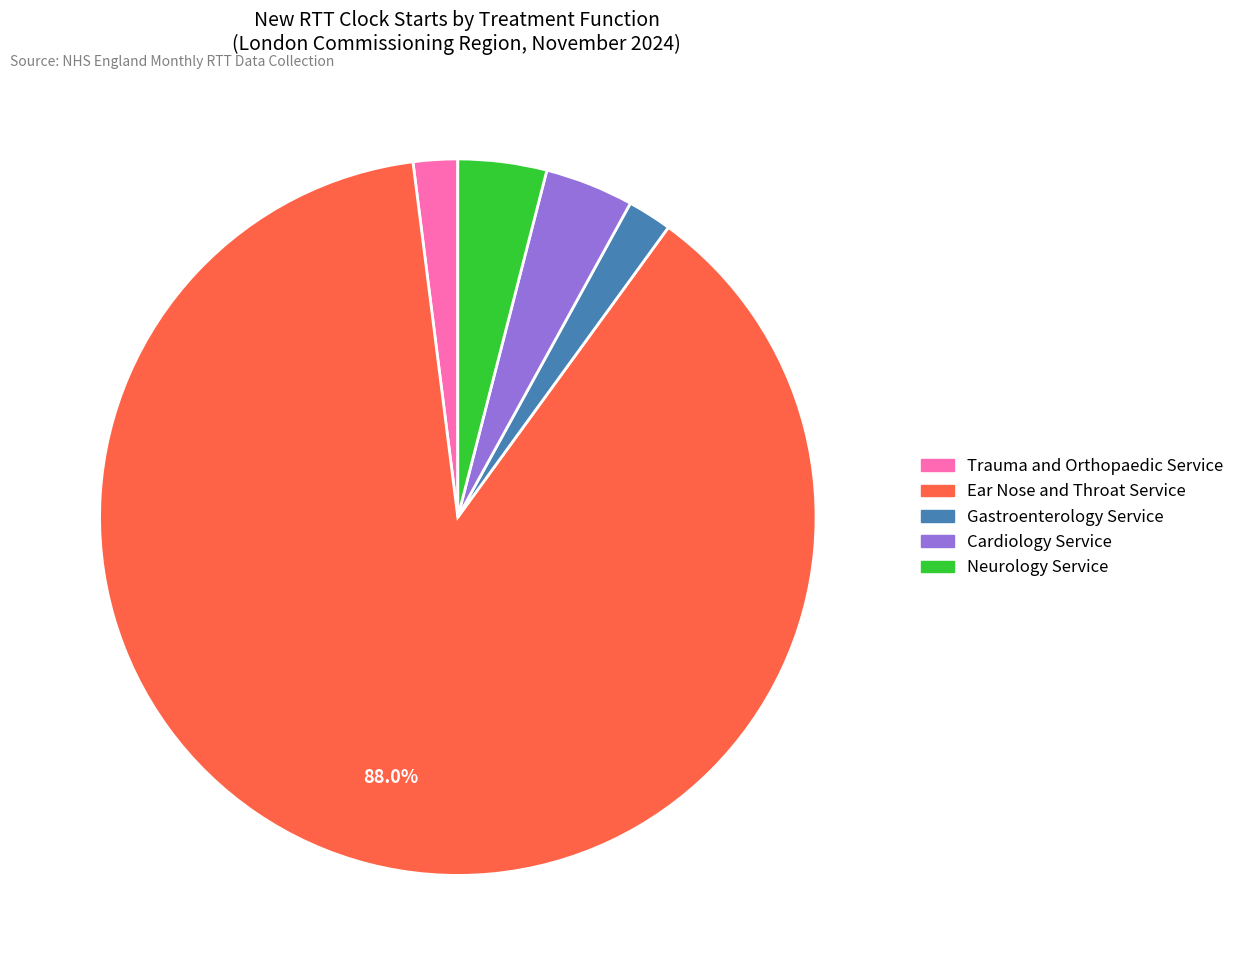

Is there a majority slice in this chart?

Yes